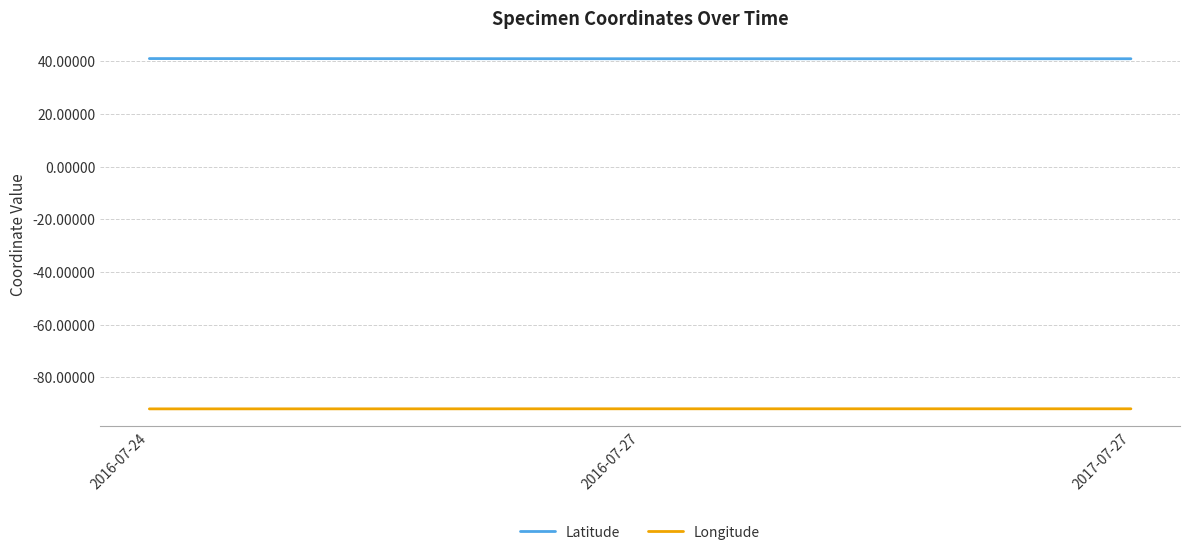

What is the lowest value of the Longitude series?

-92.0